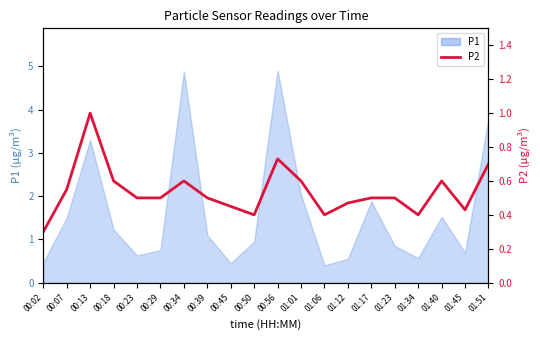

What position from the left is 00:50?

10